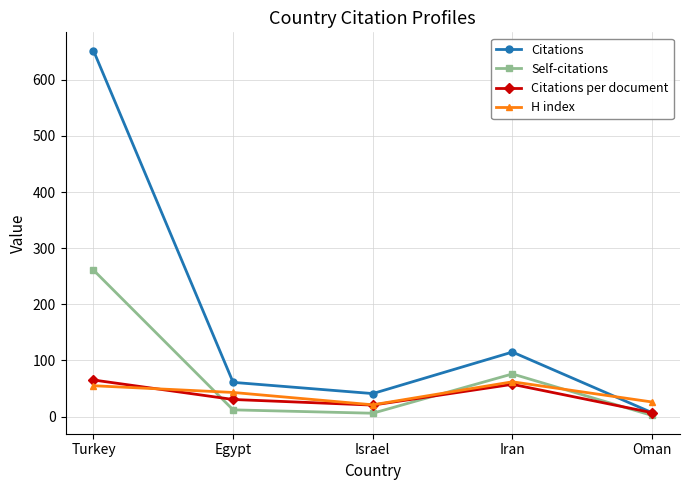

The H index series shows 62.0 at Iran. True or false?

True